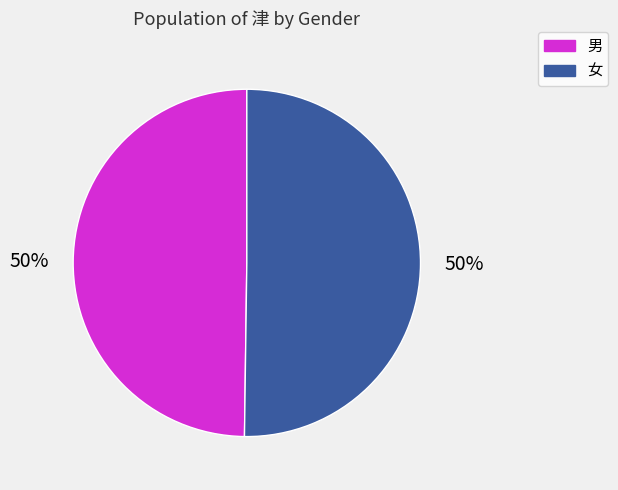

To the nearest percent, what is the average slice percentage?

50%